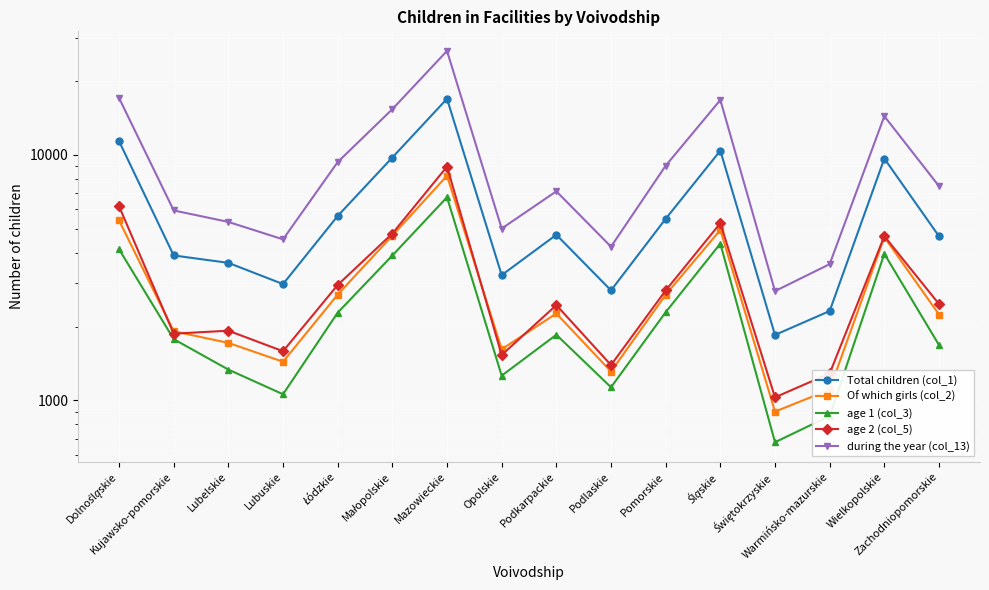

Reading left to right, list all the values displayed in this chart.

Total children (col_1): 11383	3896	3635	2979	5642	9762	16935	3240	4730	2808	5494	10410	1849	2314	9667	4665
Of which girls (col_2): 5414	1914	1716	1438	2700	4694	8233	1617	2261	1312	2696	4951	901	1107	4626	2239
age 1 (col_3): 4131	1778	1336	1060	2279	3895	6724	1262	1852	1132	2288	4353	676	865	3957	1682
age 2 (col_5): 6184	1871	1924	1587	2954	4785	8962	1532	2446	1394	2806	5273	1030	1288	4669	2471
during the year (col_13): 17070	5942	5336	4531	9351	15362	26530	5014	7110	4230	9041	16745	2789	3592	14383	7463